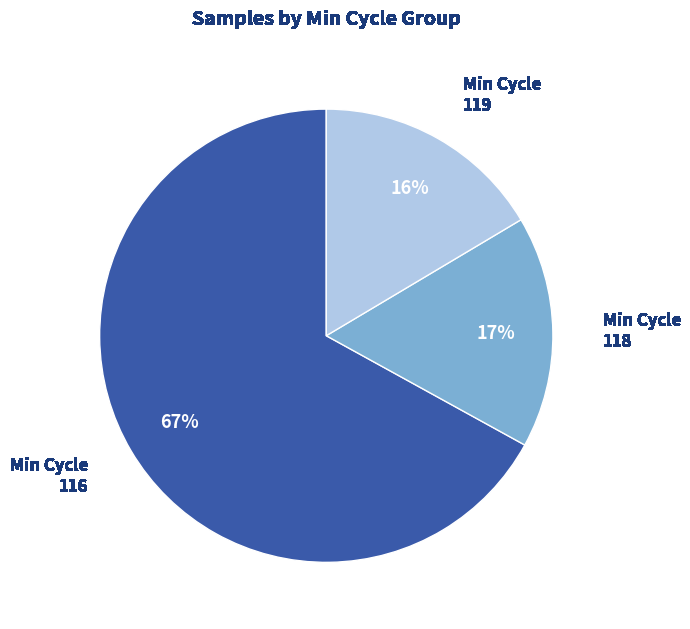

To the nearest percent, what is the difference between the largest and smallest slice percentages?

51%